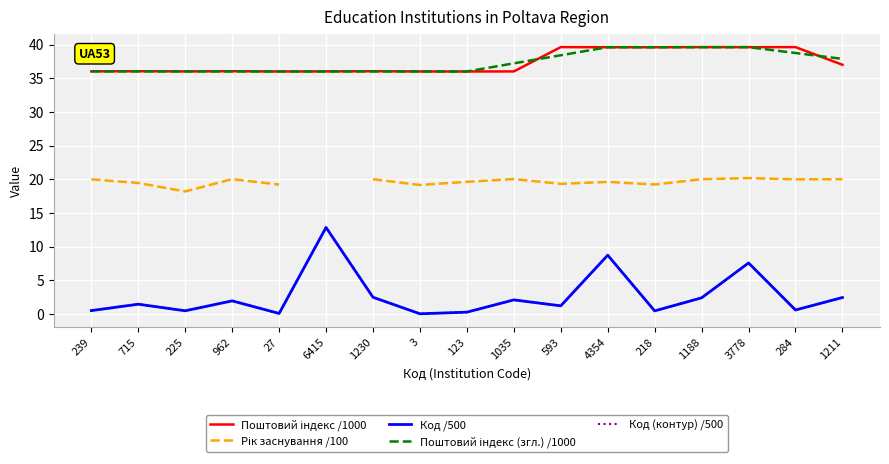

Which label corresponds to the largest value in the chart?

593